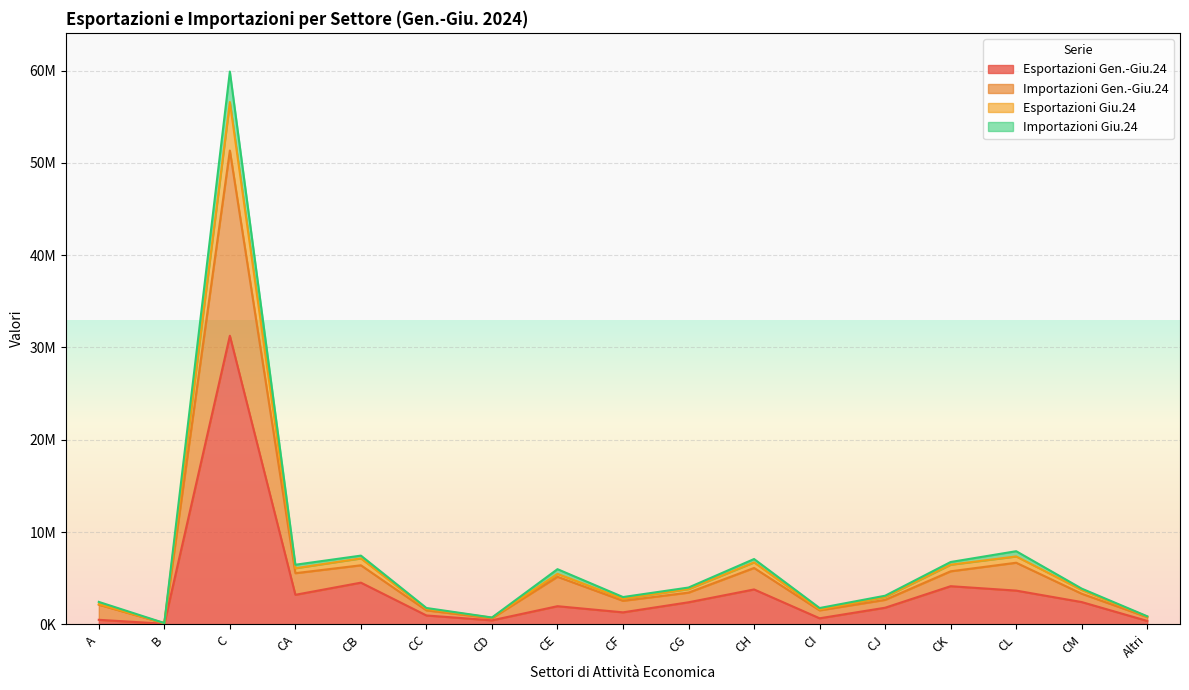

Does the chart display data point markers on the line(s)?

No